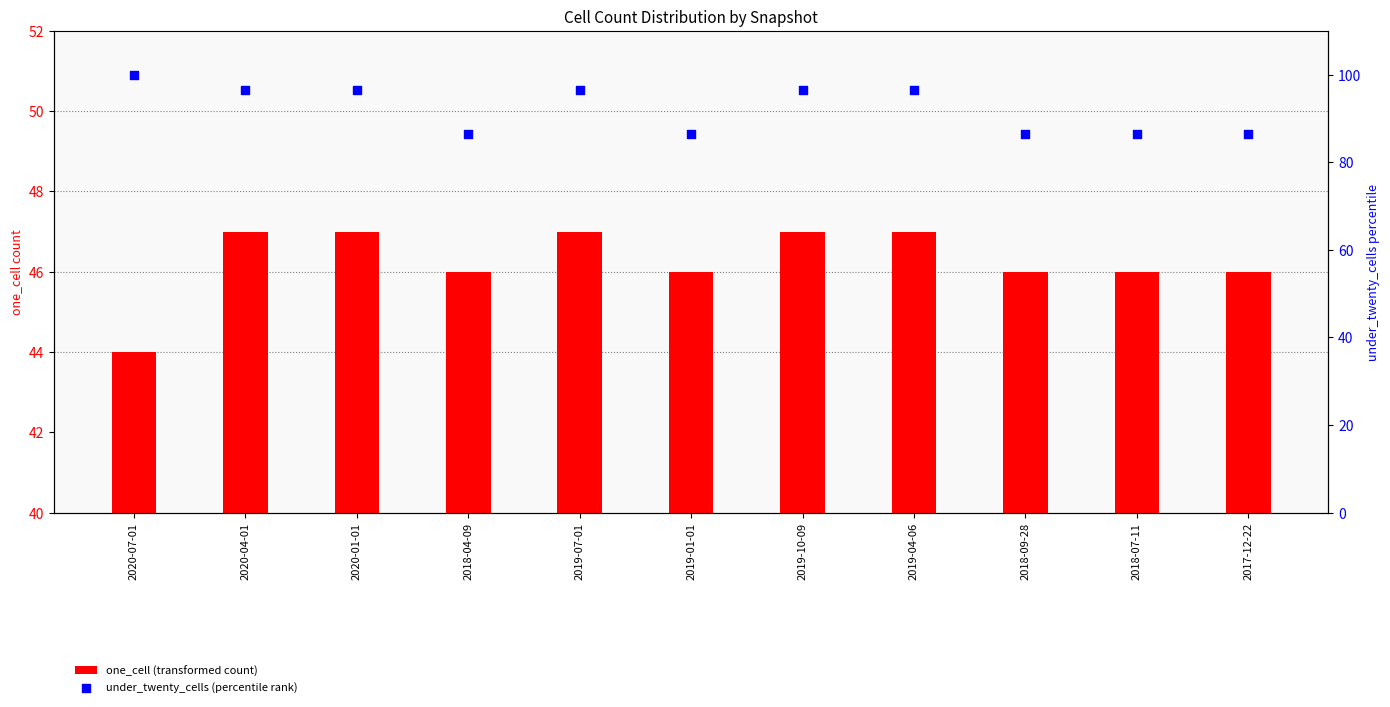

Which series contains the lowest Y value?

one_cell (transformed count)